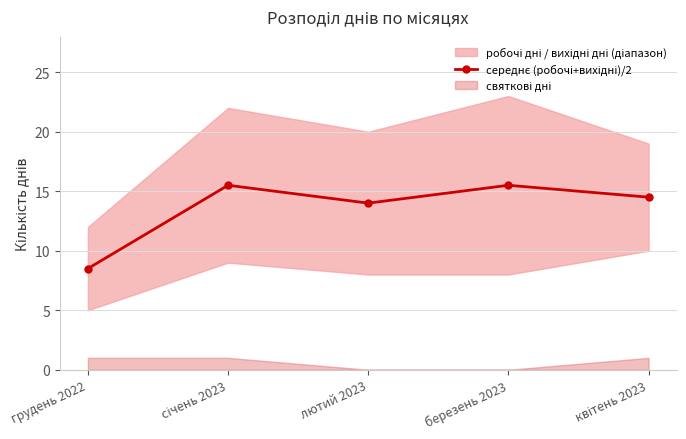

Reading left to right, what are all the values shown in this chart?

грудень 2022=8.5	січень 2023=15.5	лютий 2023=14.0	березень 2023=15.5	квітень 2023=14.5